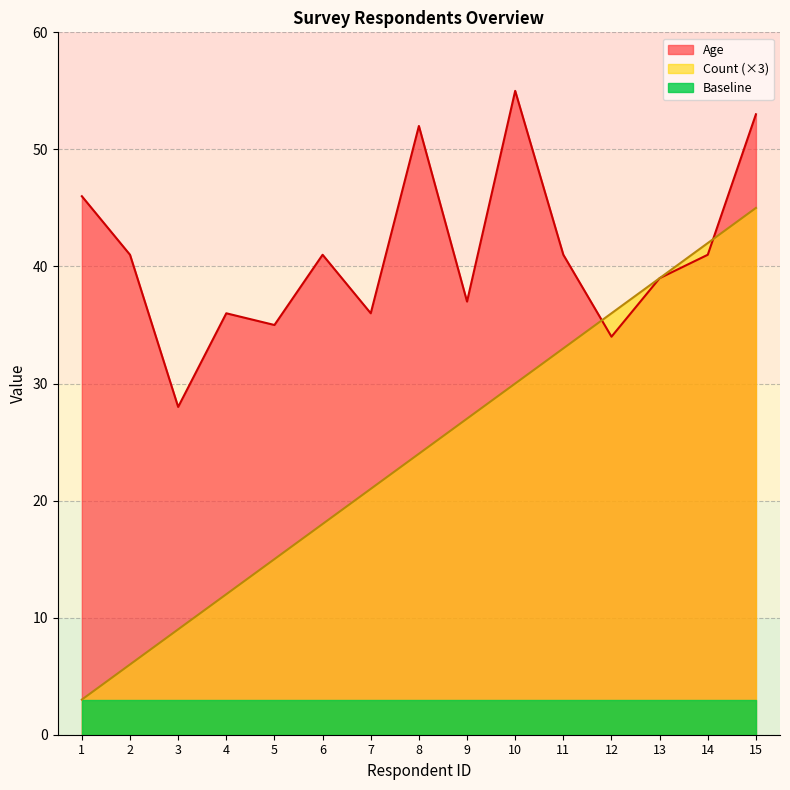

True or false: Count has a value of 55 at 14.

False